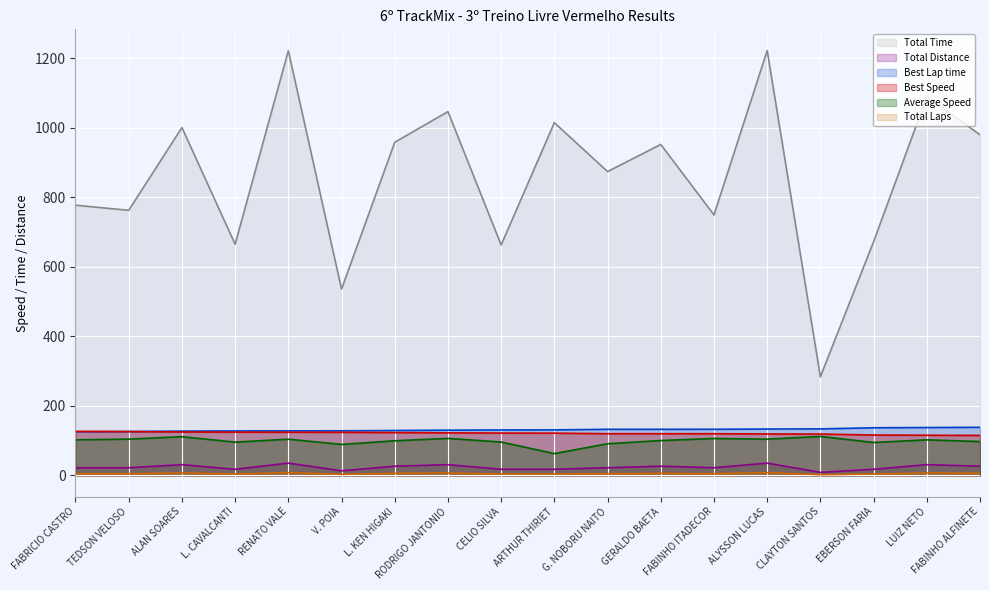

List the labels in order of Best Speed value, smallest first.

FABINHO ALFINETE, LUIZ NETO, EBERSON FARIA, CLAYTON SANTOS, ALYSSON LUCAS, FABINHO ITADECOR, GERALDO BAETA, G. NOBORU NAITO, ARTHUR THIRIET, CELIO SILVA, RODRIGO JANTONIO, L. KEN HIGAKI, V. POIA, RENATO VALE, L. CAVALCANTI, ALAN SOARES, TEDSON VELOSO, FABRICIO CASTRO